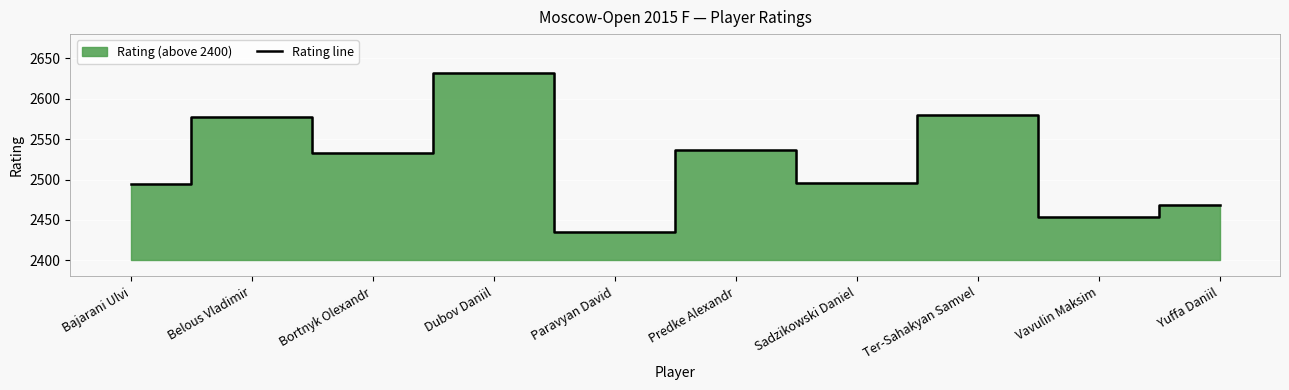

What is the ratio of the value at Ter-Sahakyan Samvel to the value at Belous Vladimir?

1.0